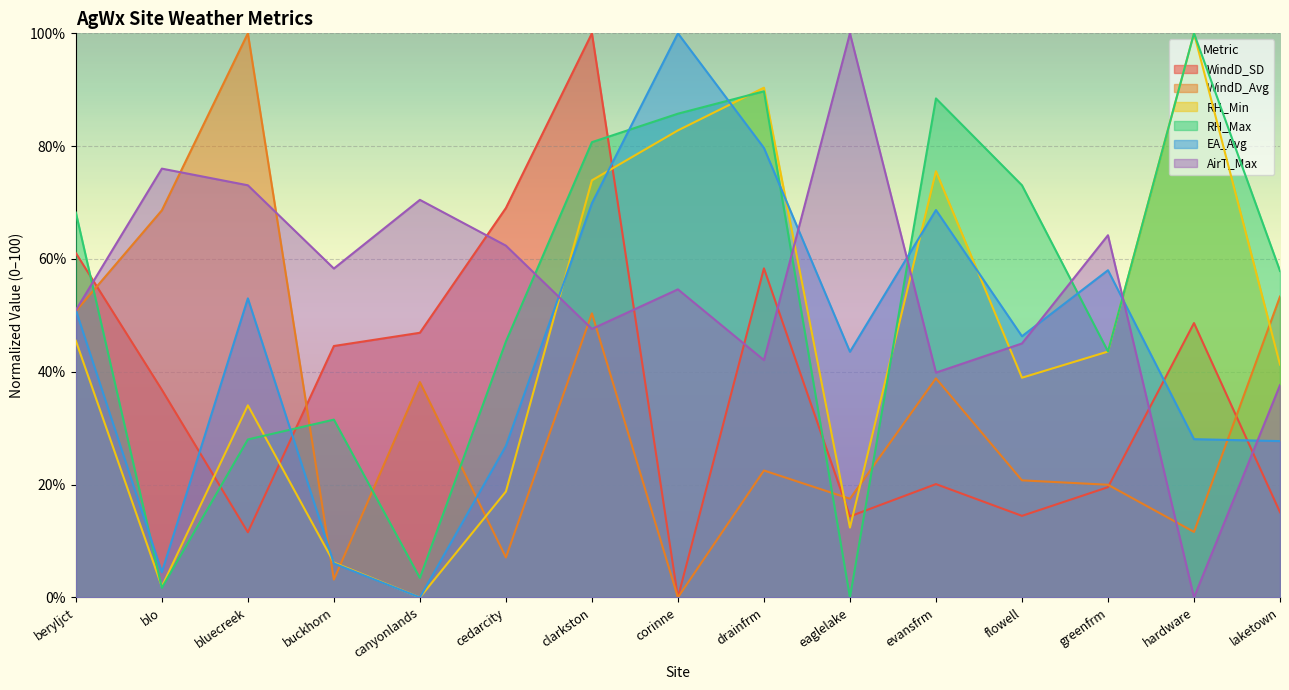

What is the average value of the WindD_SD series?

37.4